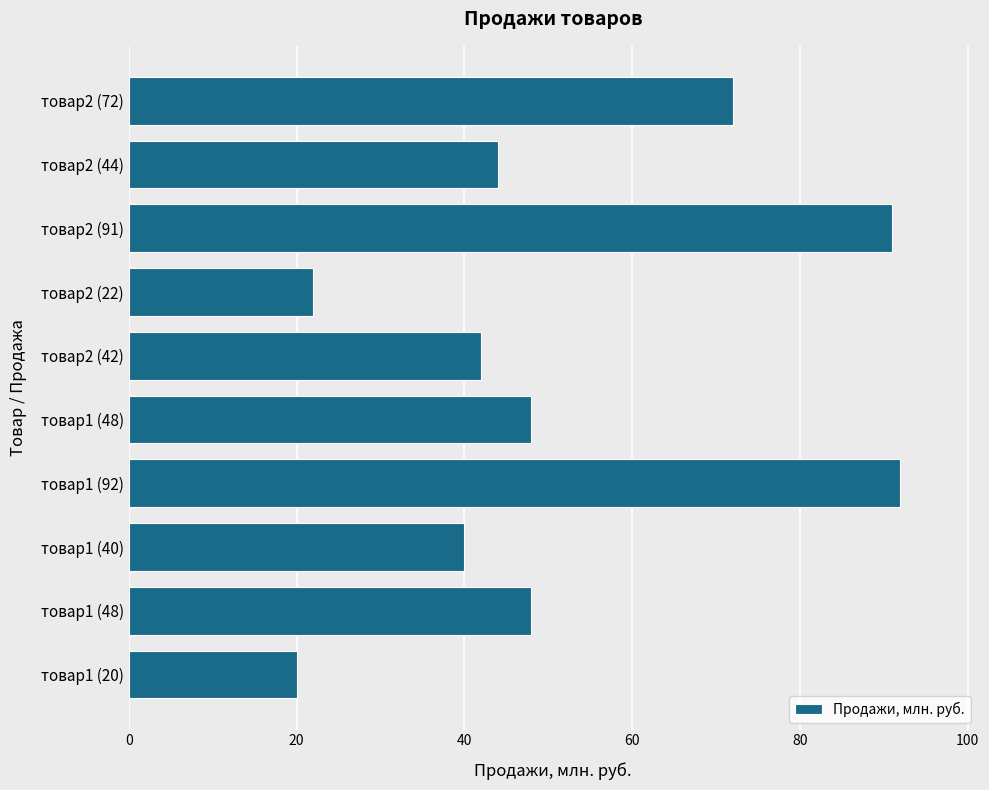

What is the sum of all values?

519